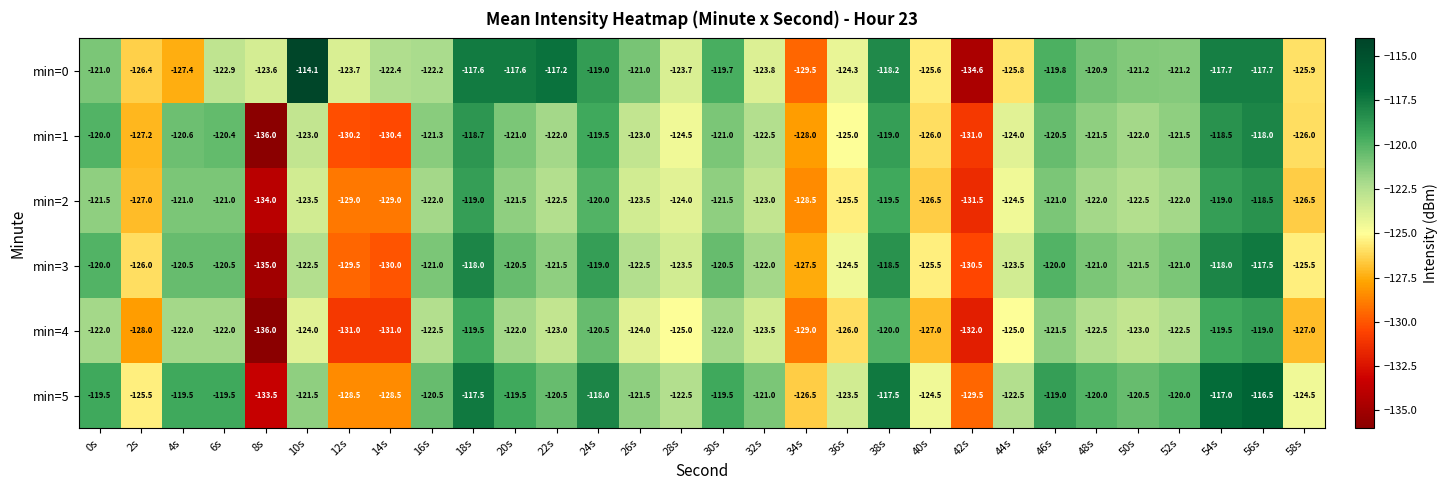

Which series has the largest range (max minus min)?

min=0